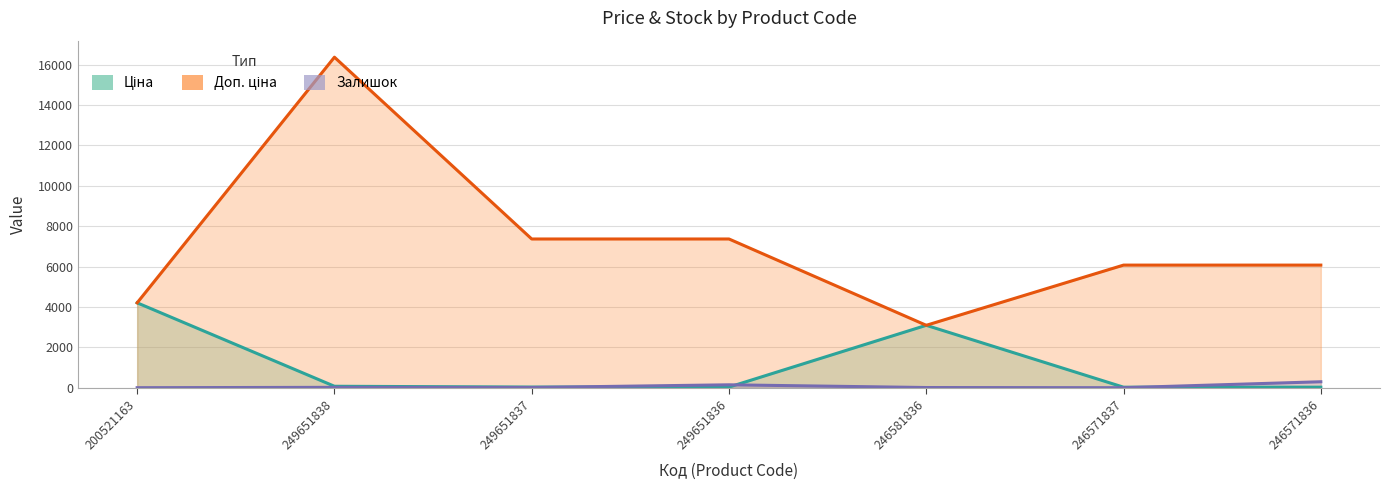

How many data points in Доп. ціна are above 6072?

3